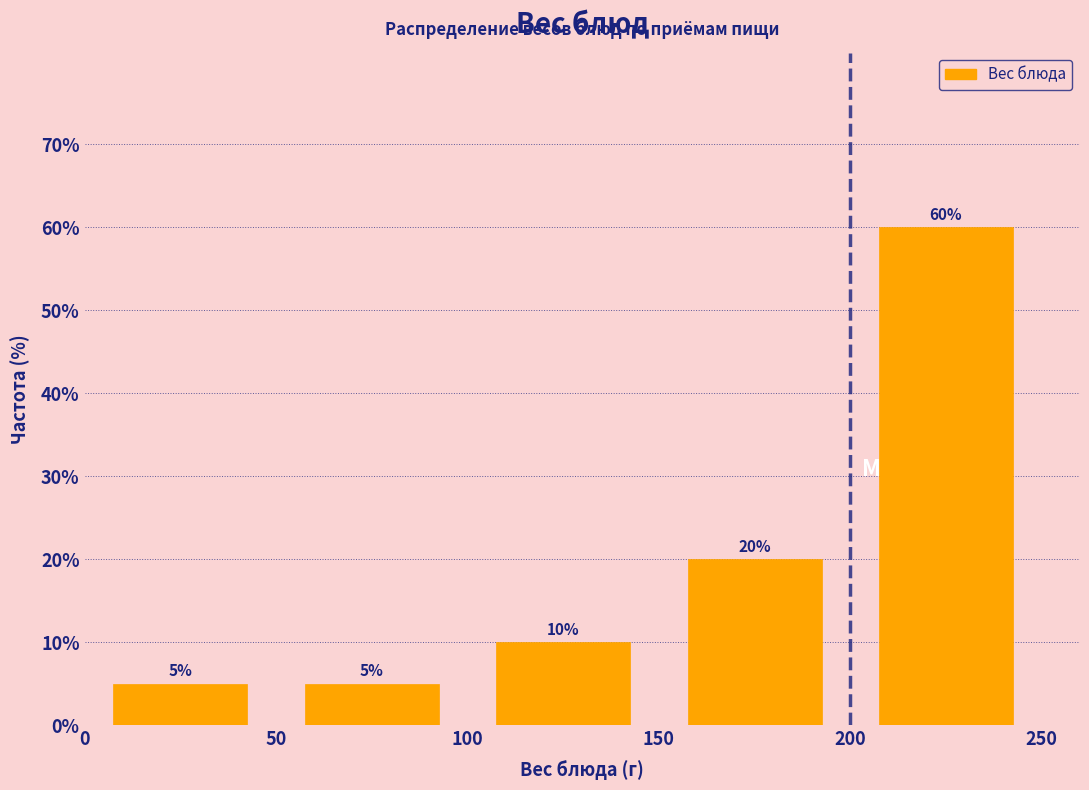

Reading left to right, transcribe this chart: for each bar, give the range it covers on the x-axis and its height.

0 to 50: 5
50 to 100: 5
100 to 150: 10
150 to 200: 20
200 to 250: 60